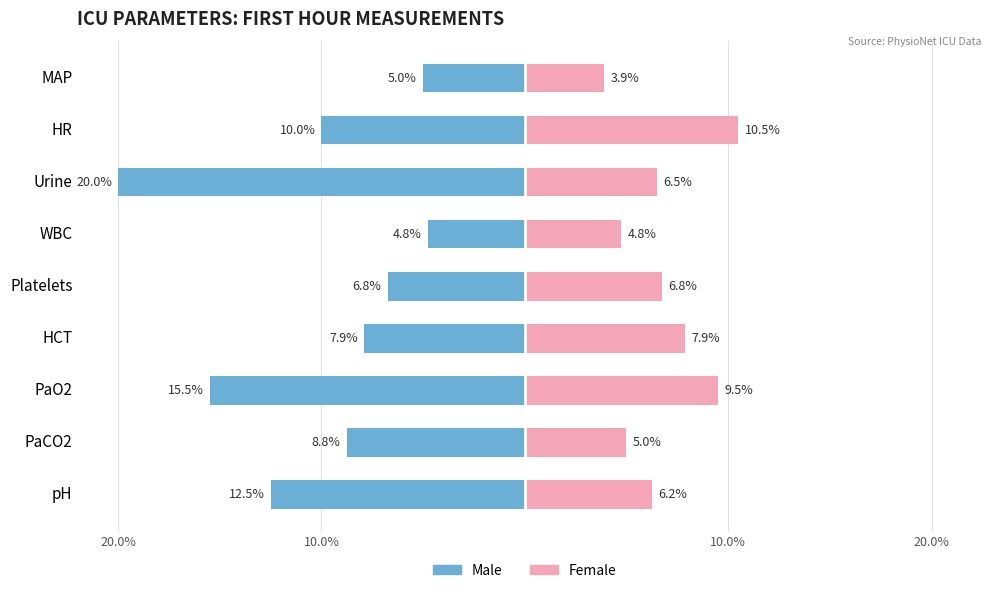

What are all the series names shown in the legend?

Male, Female